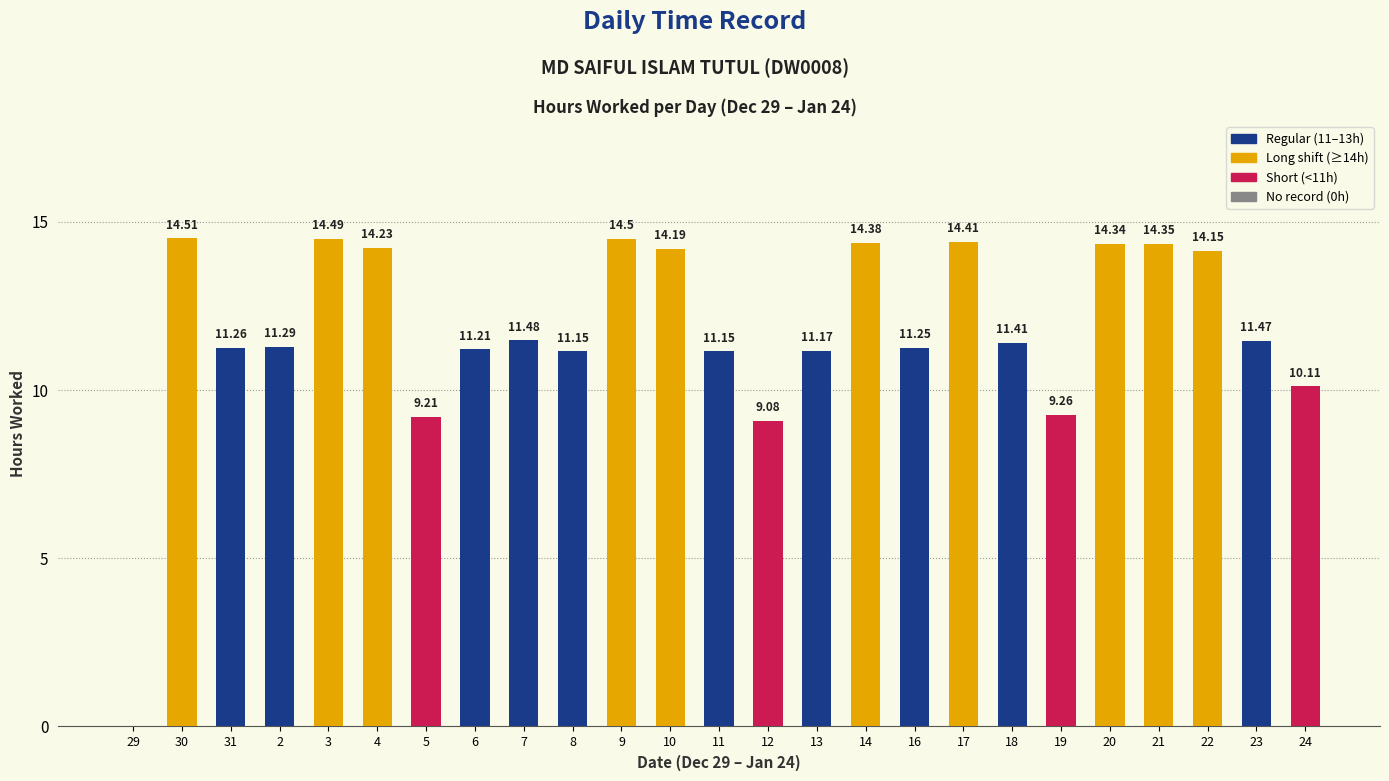

What is the sum of the values at 23 and 10?

25.7